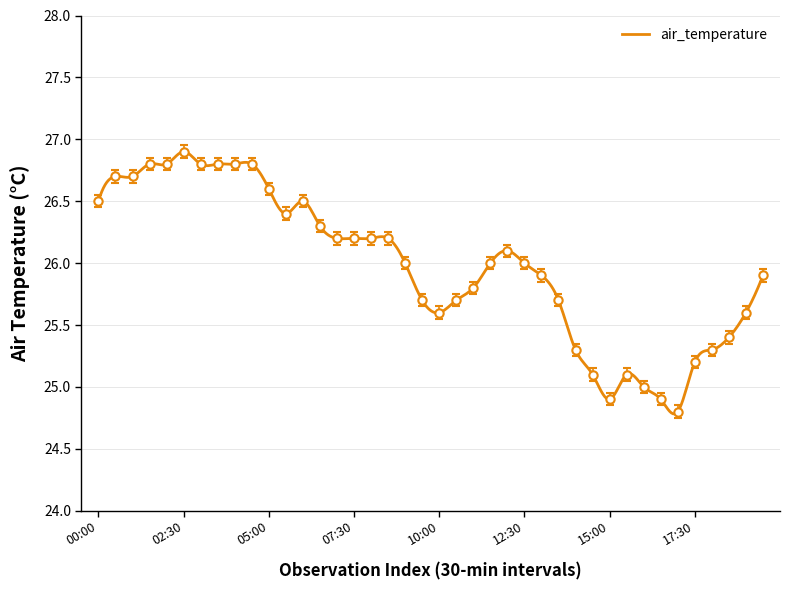

Reading left to right, extract all data points from this chart.

26.5	26.7	26.7	26.8	26.8	26.9	26.8	26.8	26.8	26.8	26.6	26.4	26.5	26.3	26.2	26.2	26.2	26.2	26.0	25.7	25.6	25.7	25.8	26.0	26.1	26.0	25.9	25.7	25.3	25.1	24.9	25.1	25.0	24.9	24.8	25.2	25.3	25.4	25.6	25.9